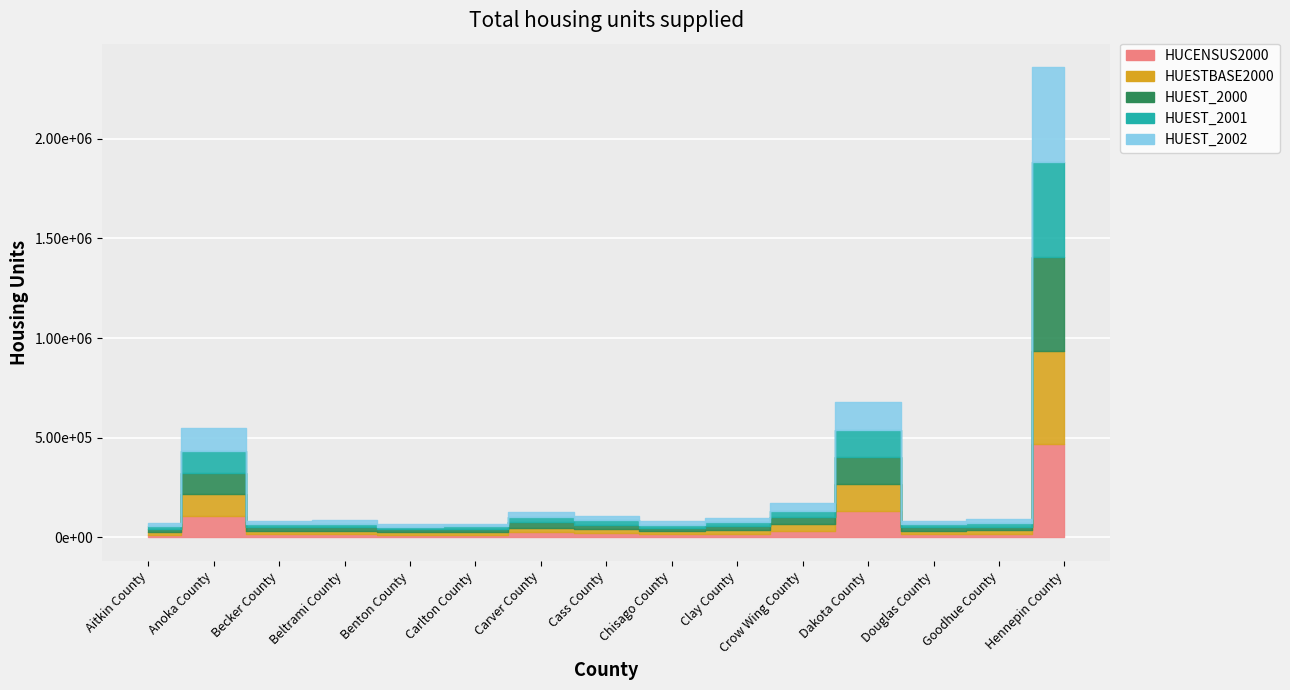

Reading left to right, what are all the values shown in this chart?

HUCENSUS2000: Aitkin County=14168	Anoka County=108091	Becker County=16612	Beltrami County=16989	Benton County=13460	Carlton County=13721	Carver County=24883	Cass County=21286	Chisago County=15533	Clay County=19746	Crow Wing County=33483	Dakota County=133750	Douglas County=16694	Goodhue County=17879	Hennepin County=468824
HUESTBASE2000: Aitkin County=14168	Anoka County=108091	Becker County=16612	Beltrami County=16989	Benton County=13461	Carlton County=13721	Carver County=24883	Cass County=21287	Chisago County=15533	Clay County=19746	Crow Wing County=33483	Dakota County=133750	Douglas County=16694	Goodhue County=17879	Hennepin County=468826
HUEST_2000: Aitkin County=14223	Anoka County=108593	Becker County=16667	Beltrami County=17045	Benton County=13579	Carlton County=13797	Carver County=25219	Cass County=21393	Chisago County=15697	Clay County=19799	Crow Wing County=33686	Dakota County=134517	Douglas County=16783	Goodhue County=17951	Hennepin County=469822
HUEST_2001: Aitkin County=14429	Anoka County=110574	Becker County=16876	Beltrami County=17233	Benton County=14045	Carlton County=14094	Carver County=26555	Cass County=21800	Chisago County=16345	Clay County=20007	Crow Wing County=34476	Dakota County=137561	Douglas County=17130	Goodhue County=18243	Hennepin County=473798
HUEST_2002: Aitkin County=14734	Anoka County=112854	Becker County=17104	Beltrami County=17445	Benton County=14617	Carlton County=14308	Carver County=27693	Cass County=22280	Chisago County=17012	Clay County=20224	Crow Wing County=35256	Dakota County=140577	Douglas County=17645	Goodhue County=18545	Hennepin County=477431